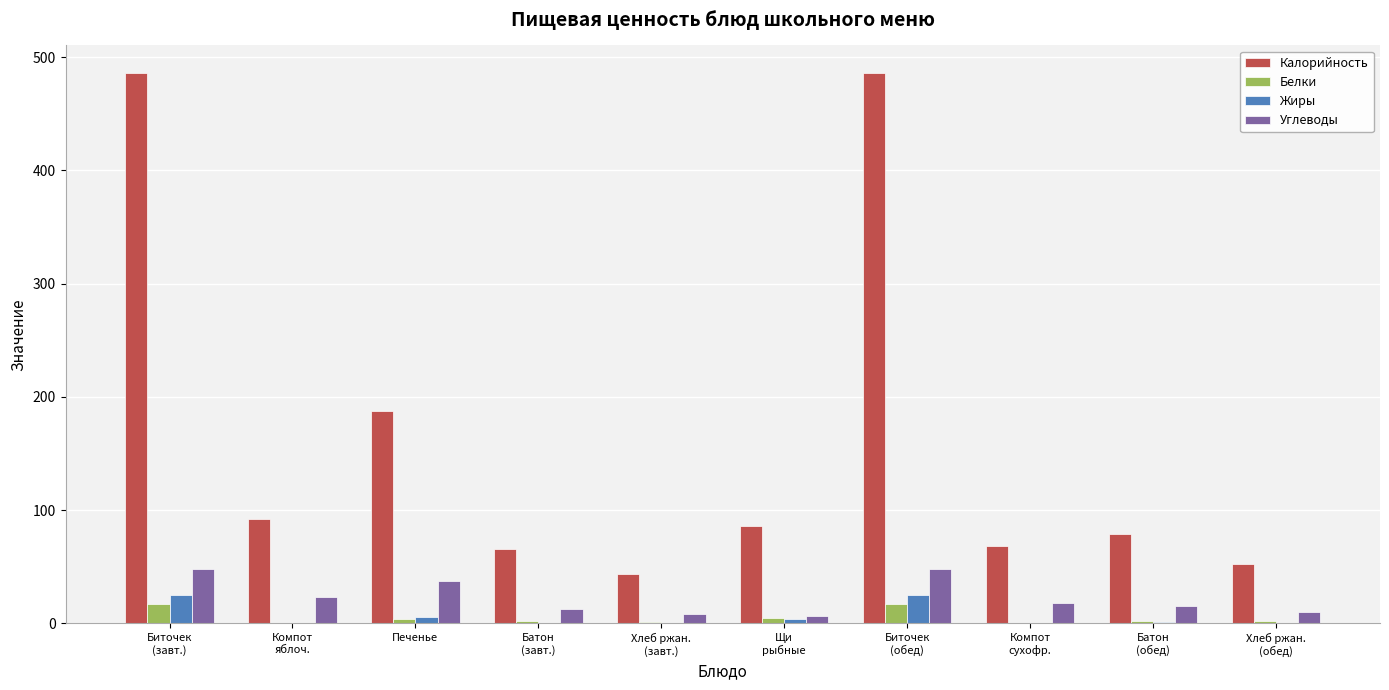

The value of Калорийность at Биточек
(завт.) is 241.6. True or false?

False